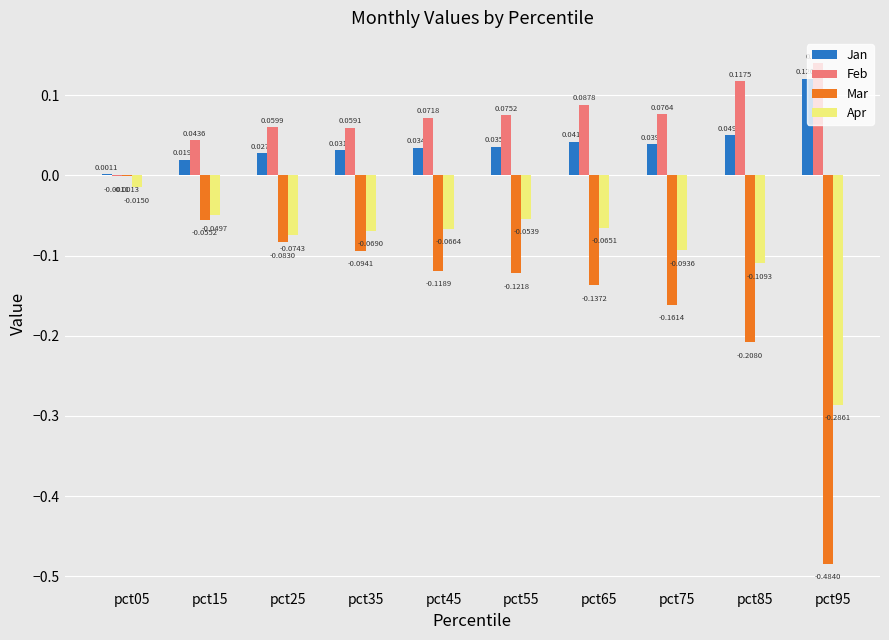

Between pct55 and pct85, which series saw the biggest shift?

Mar